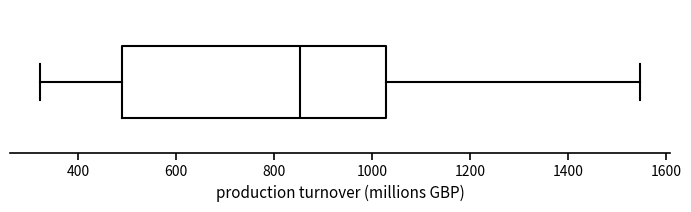

Read this box plot against the x-axis: the position of the median line, the range covered by the box, and the ends of both whiskers. The values are not printed on the chart, so give them approximately, as read against the axis.

median 860, box 500 to 1020, whiskers 320 to 1540